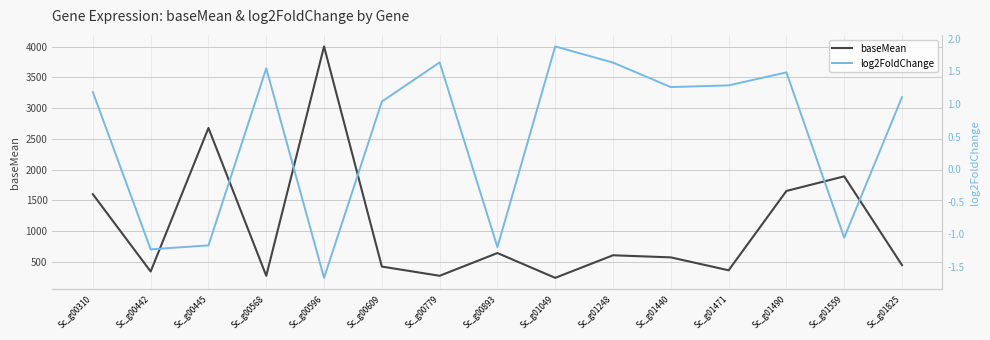

How many categories are shown in the chart?

15